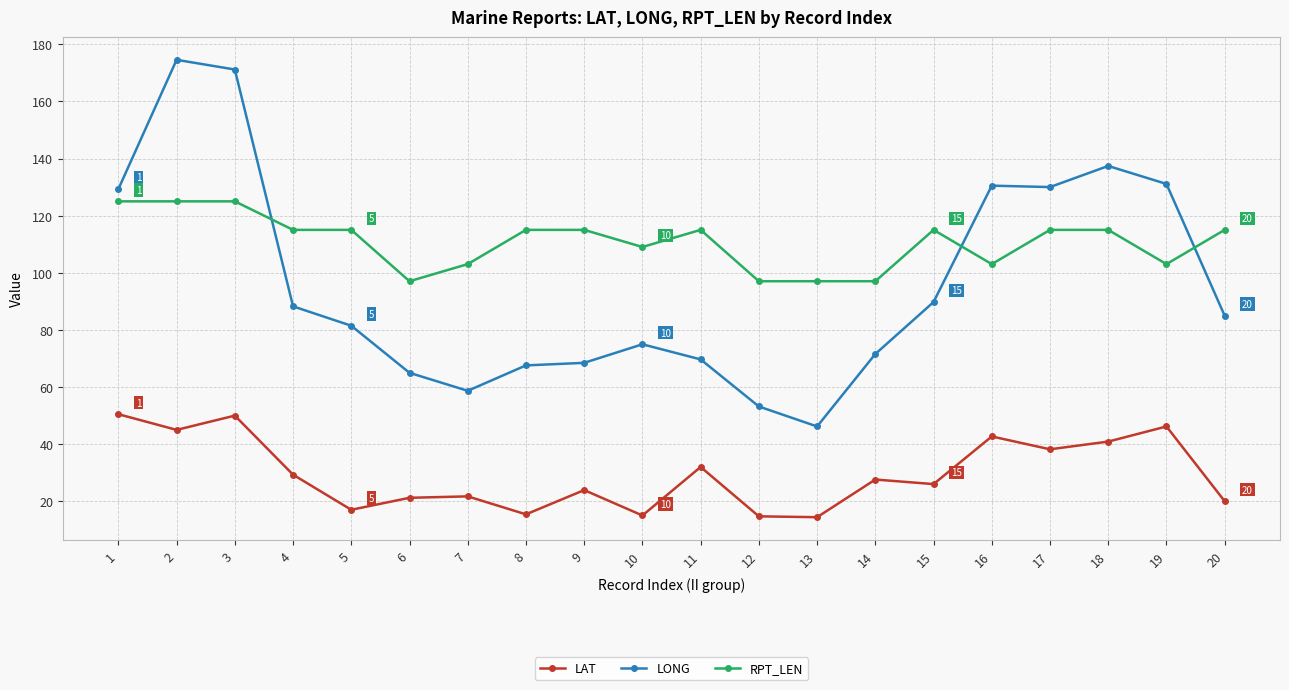

Which series has the largest range (max minus min)?

LONG